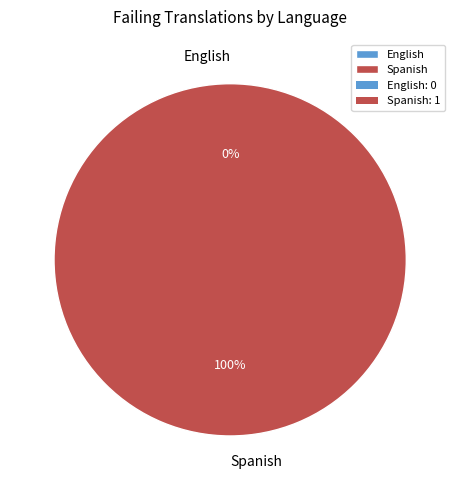

The Spanish slice represents 89% of the pie. True or false?

False